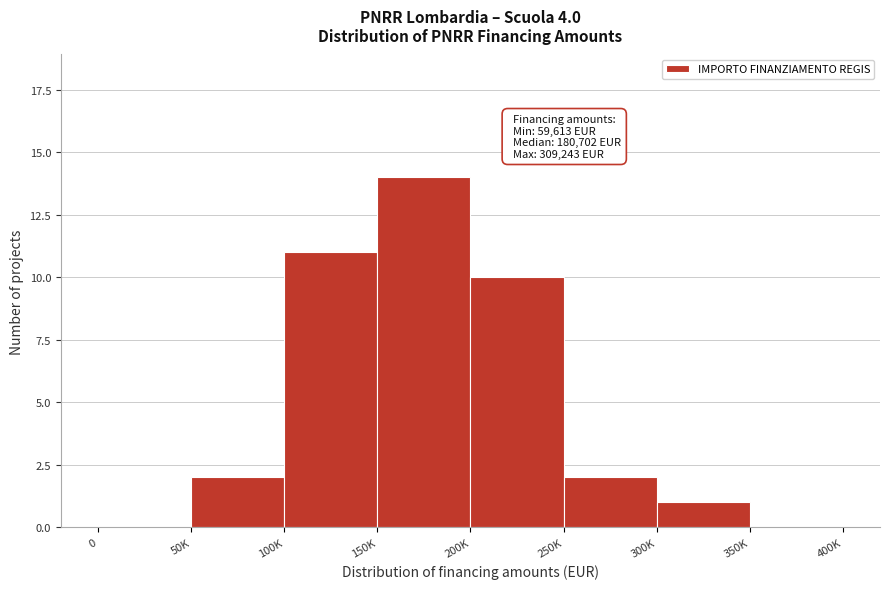

Reading left to right, transcribe all the data shown in this chart.

0=0	50K=2	100K=11	150K=14	200K=10	250K=2	300K=1	350K=0